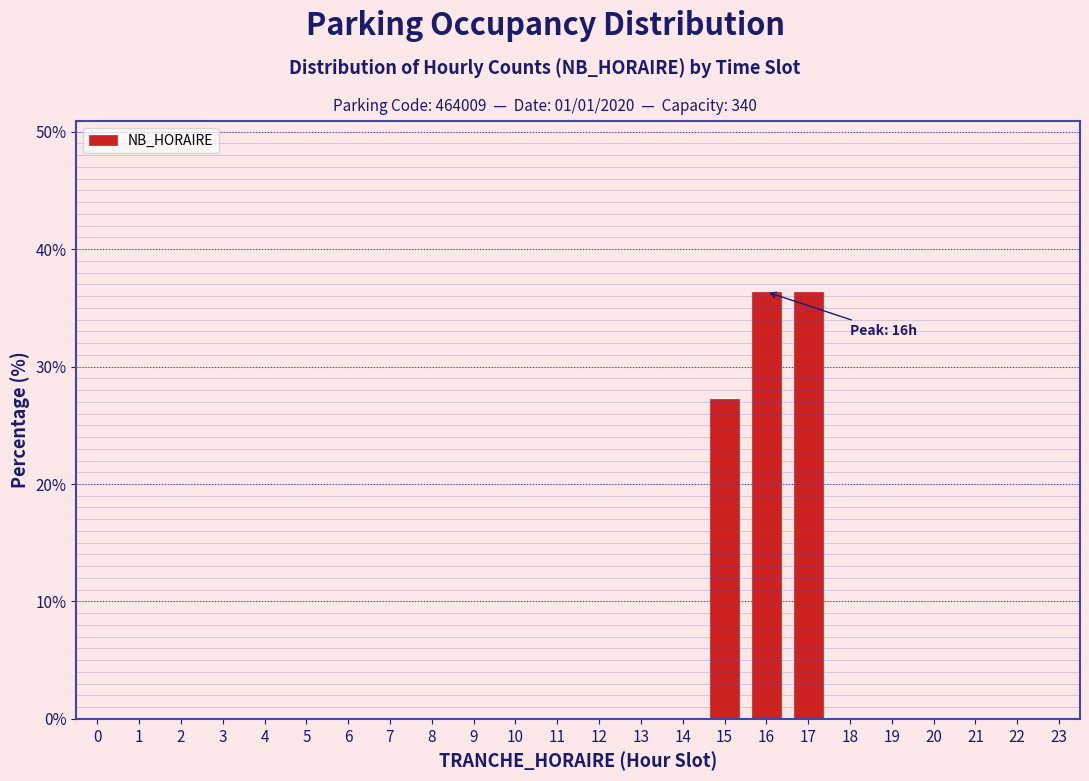

Reading left to right, list all the values displayed in this chart.

0=0.0	1=0.0	2=0.0	3=0.0	4=0.0	5=0.0	6=0.0	7=0.0	8=0.0	9=0.0	10=0.0	11=0.0	12=0.0	13=0.0	14=0.0	15=27.3	16=36.4	17=36.4	18=0.0	19=0.0	20=0.0	21=0.0	22=0.0	23=0.0